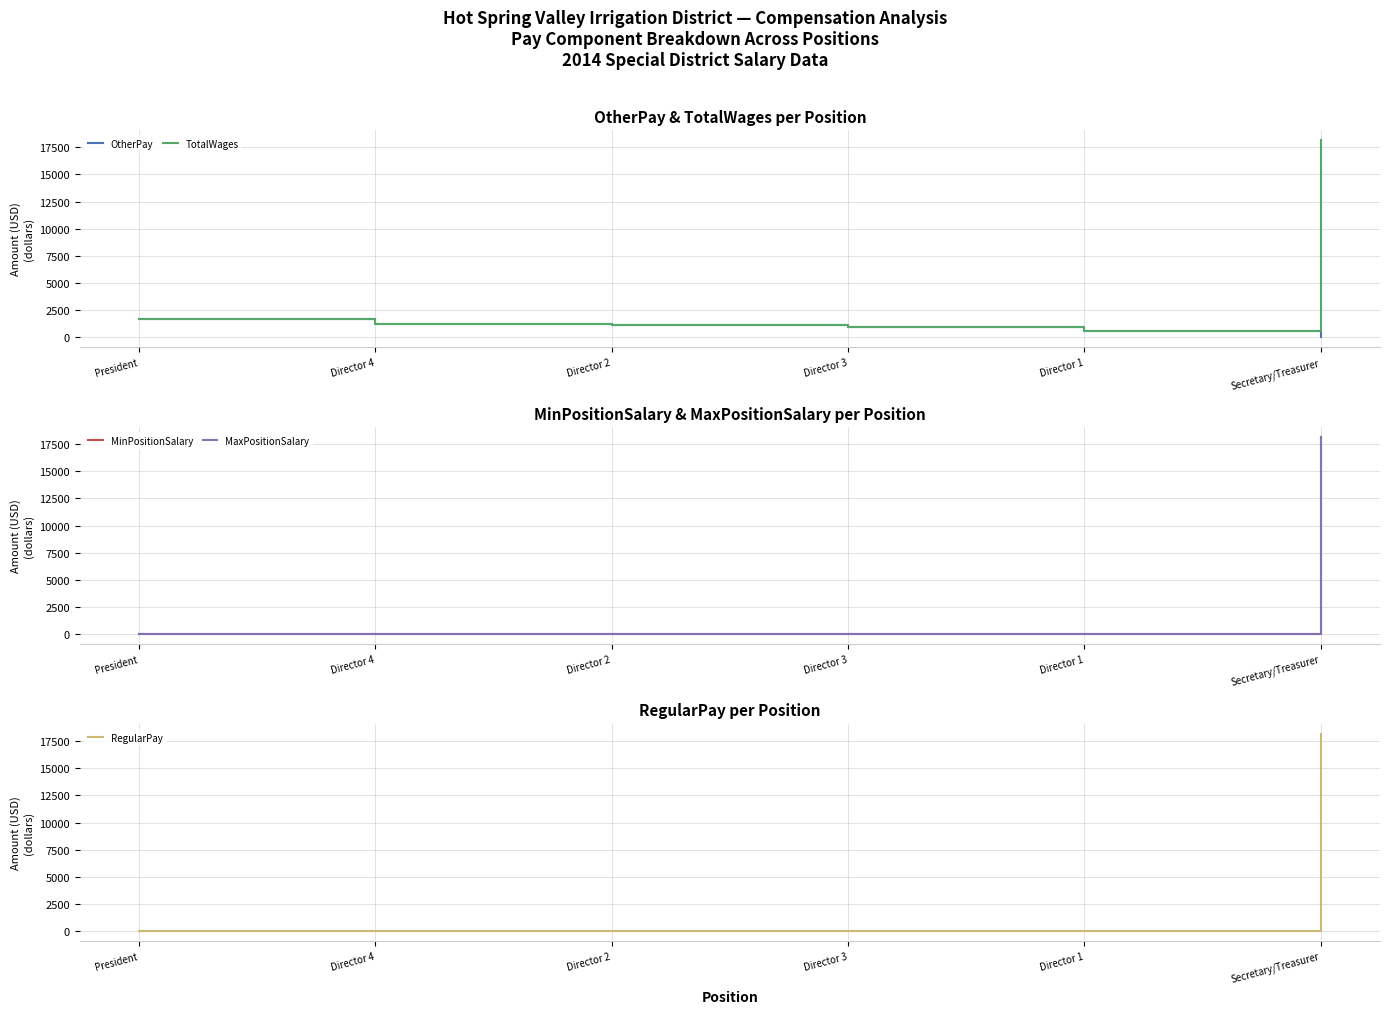

At how many categories does at least one series exceed 6845?

1